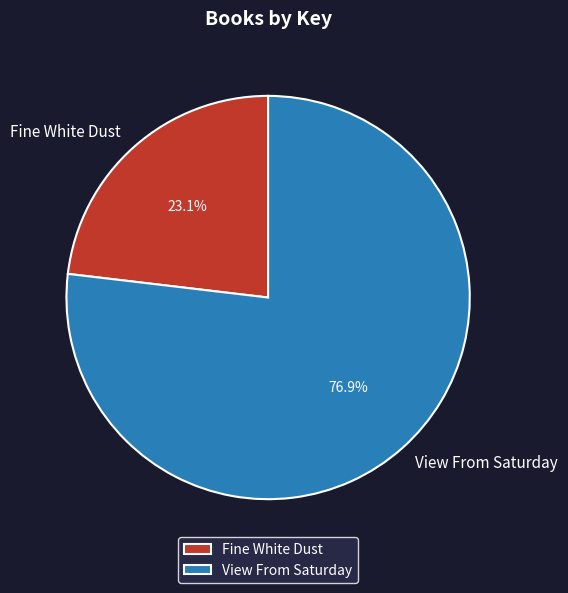

Is it true that Fine White Dust is 15% of the pie?

False